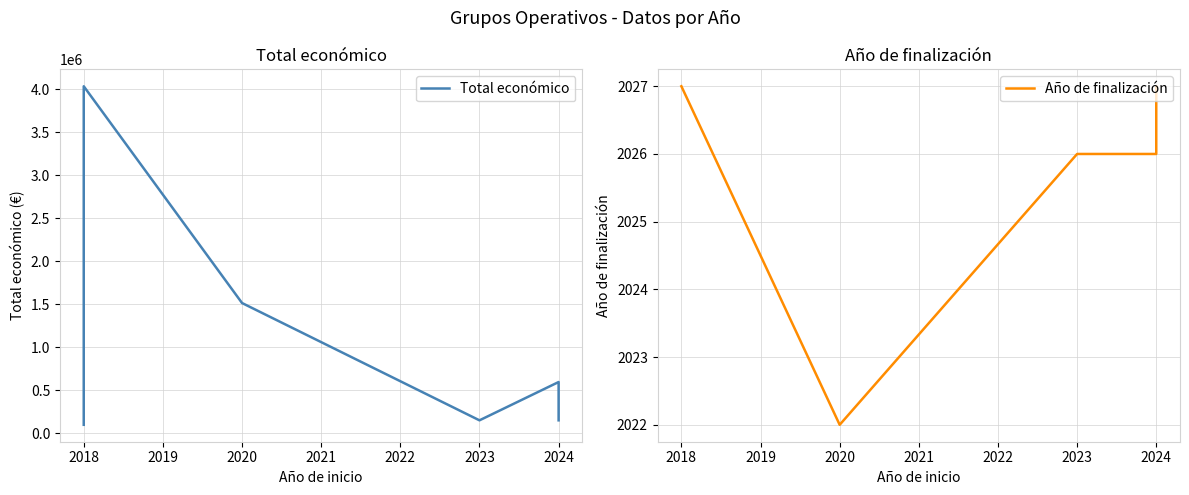

True or false: Total económico has a value of 60460 at 2018.

False